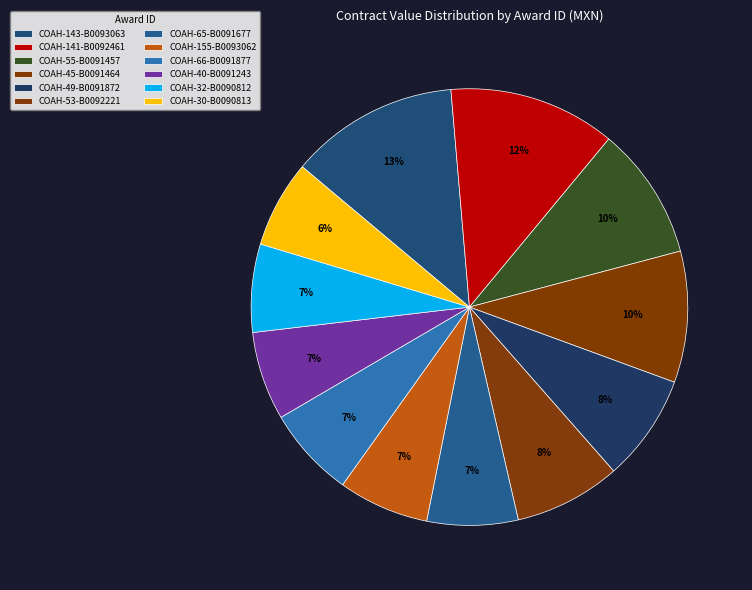

Which slice is the largest?

COAH-143-B0093063